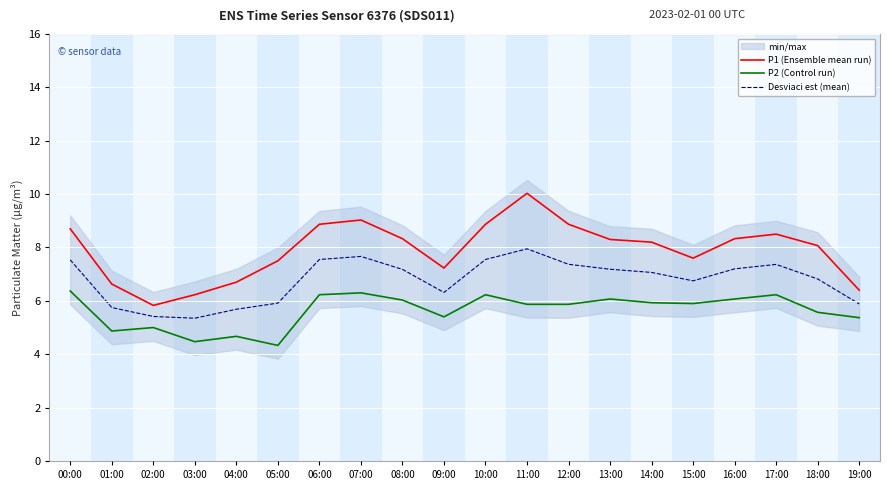

How many lines are shown in the chart?

3